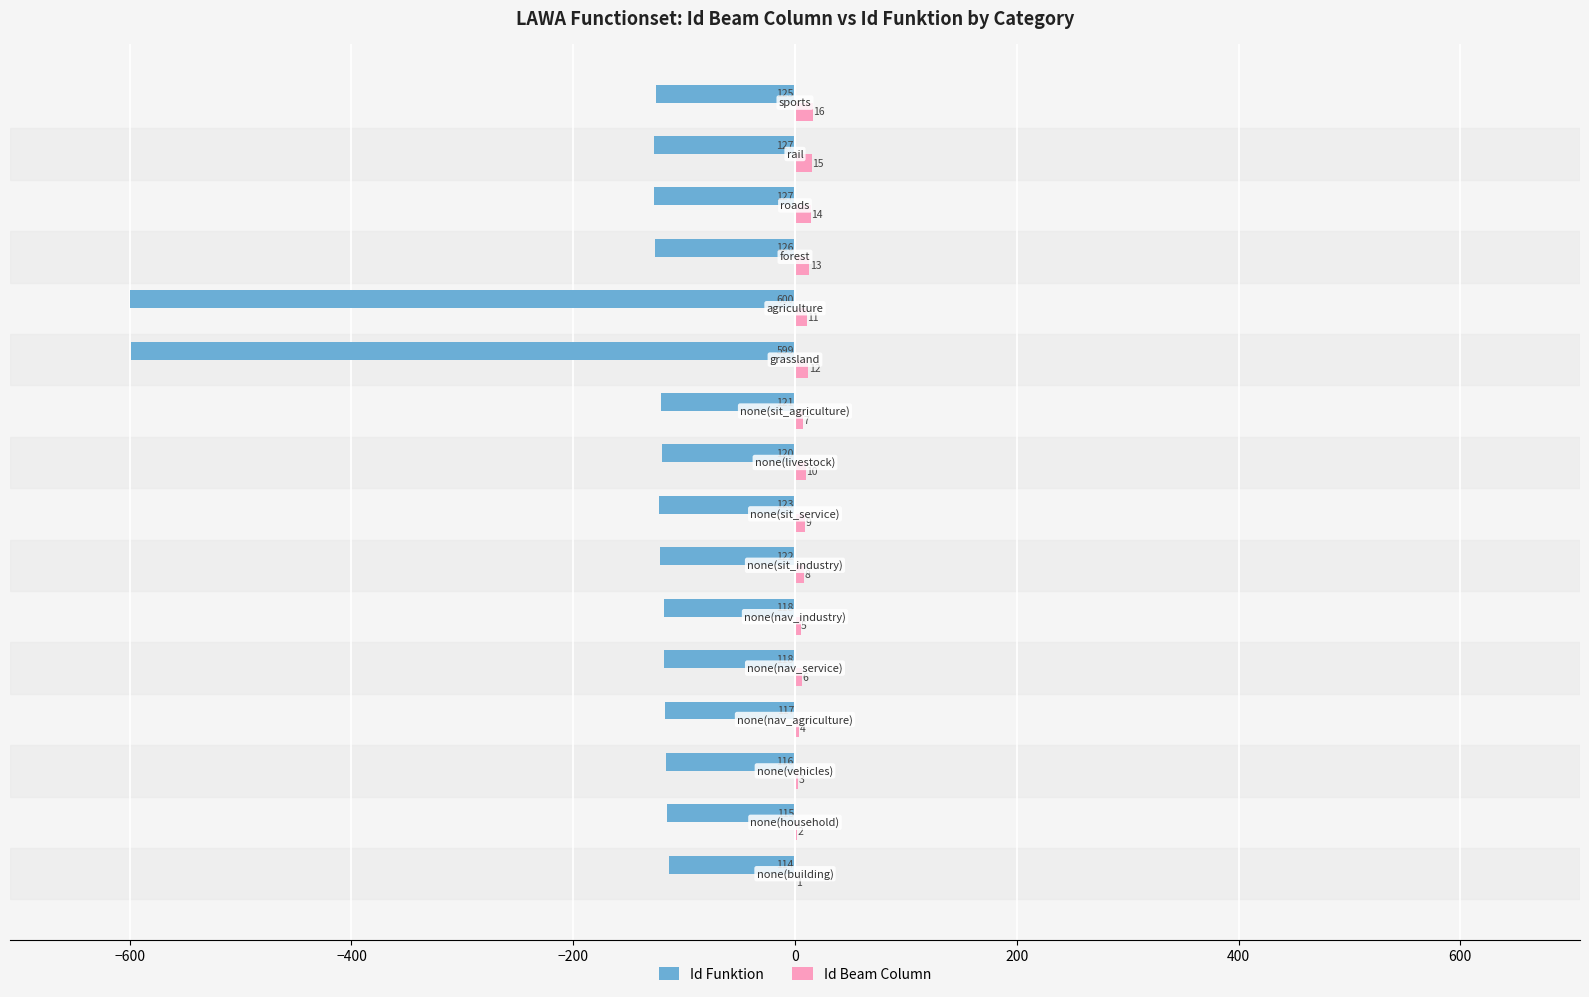

What is the greatest value displayed?

16